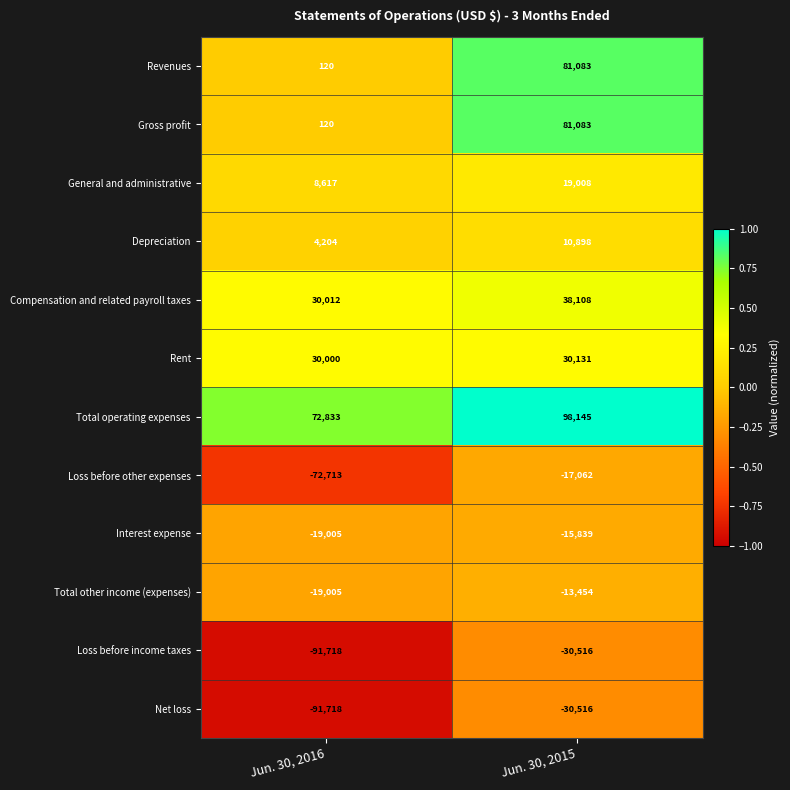

What is the total value across all series at Jun. 30, 2016?

-148253